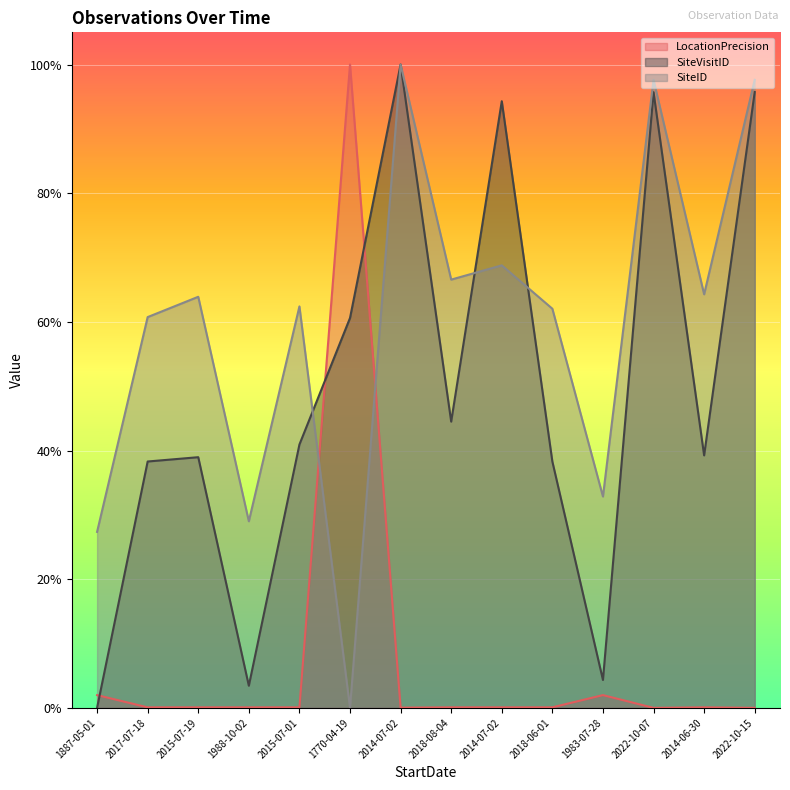

How many lines are shown in the chart?

3